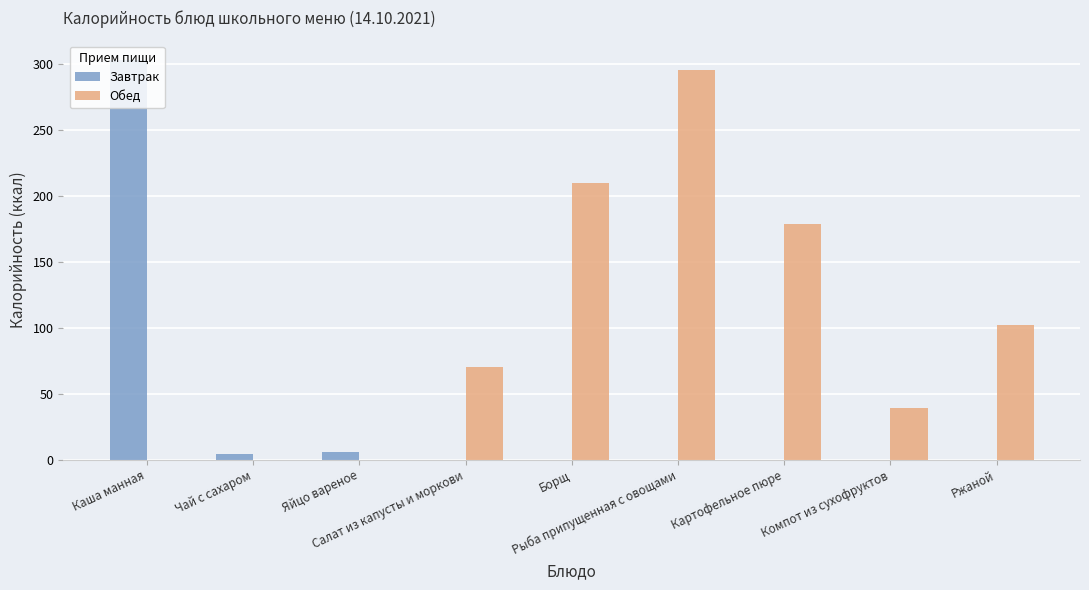

What is the sum of all Завтрак values?

313